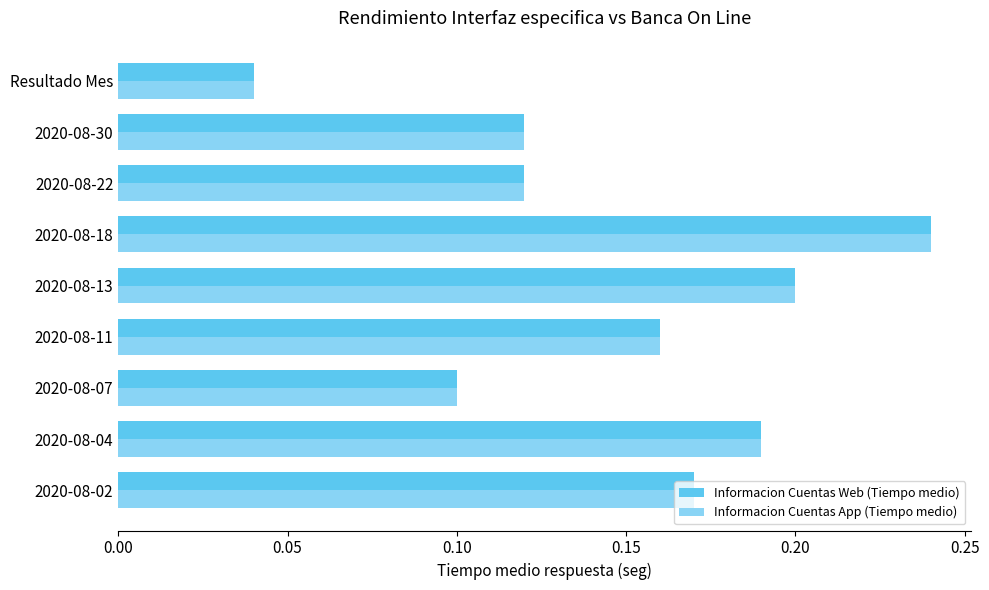

Which category has the lowest value across all series?

Resultado Mes